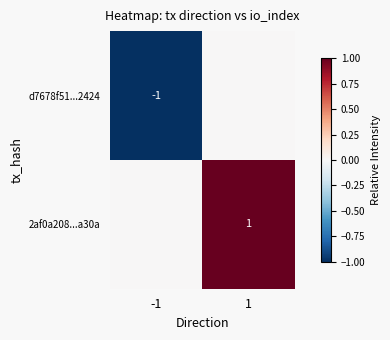

The 2af0a208...a30a series shows 1 at 1. True or false?

True